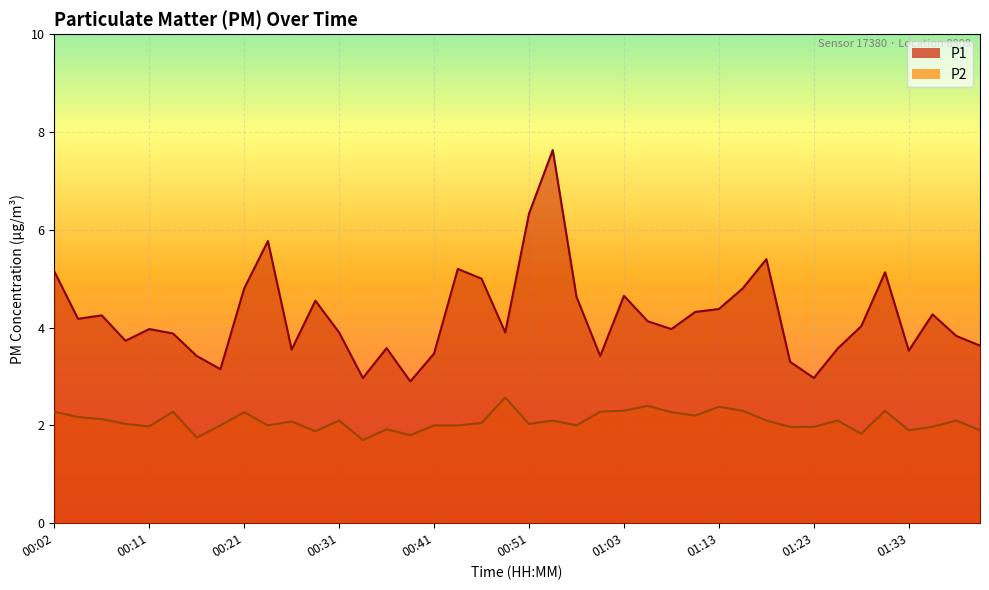

Reading right to left, transcribe all the data shown in this chart.

P1: 01:41=3.6	01:38=3.8	01:36=4.3	01:33=3.5	01:31=5.1	01:28=4.0	01:26=3.6	01:23=3.0	01:21=3.3	01:18=5.4	01:16=4.8	01:13=4.4	01:11=4.3	01:08=4.0	01:06=4.1	01:03=4.7	00:58=3.4	00:56=4.6	00:53=7.6	00:51=6.3	00:48=3.9	00:46=5.0	00:43=5.2	00:41=3.5	00:38=2.9	00:36=3.6	00:34=3.0	00:31=3.9	00:29=4.5	00:26=3.5	00:24=5.8	00:21=4.8	00:19=3.1	00:16=3.4	00:14=3.9	00:11=4.0	00:09=3.7	00:07=4.2	00:04=4.2	00:02=5.2
P2: 01:41=1.9	01:38=2.1	01:36=2.0	01:33=1.9	01:31=2.3	01:28=1.8	01:26=2.1	01:23=2.0	01:21=2.0	01:18=2.1	01:16=2.3	01:13=2.4	01:11=2.2	01:08=2.3	01:06=2.4	01:03=2.3	00:58=2.3	00:56=2.0	00:53=2.1	00:51=2.0	00:48=2.6	00:46=2.0	00:43=2.0	00:41=2.0	00:38=1.8	00:36=1.9	00:34=1.7	00:31=2.1	00:29=1.9	00:26=2.1	00:24=2.0	00:21=2.3	00:19=2.0	00:16=1.8	00:14=2.3	00:11=2.0	00:09=2.0	00:07=2.1	00:04=2.2	00:02=2.3